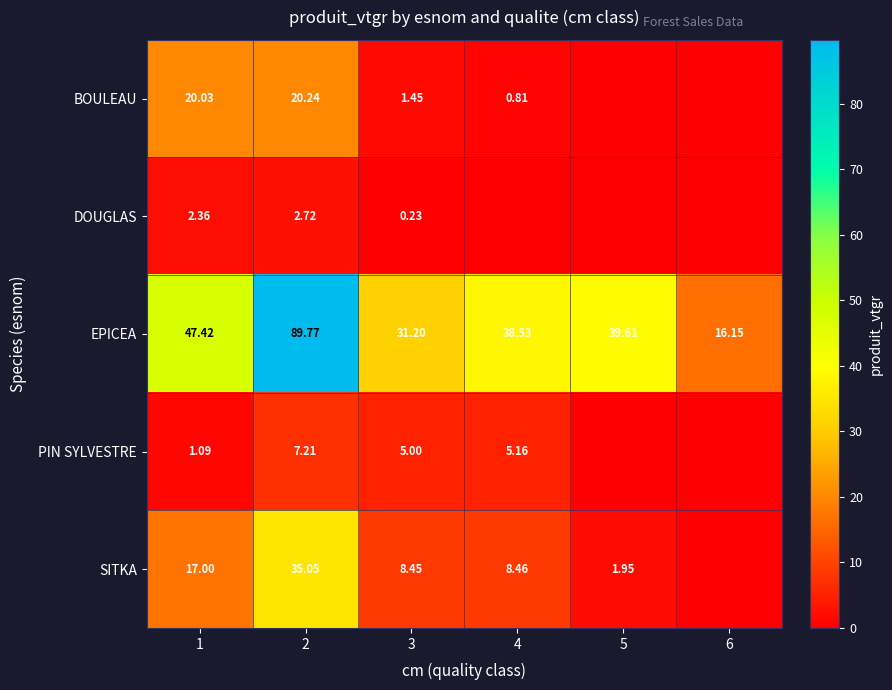

Rank the series at 1 from lowest to highest value.

PIN SYLVESTRE, DOUGLAS, SITKA, BOULEAU, EPICEA